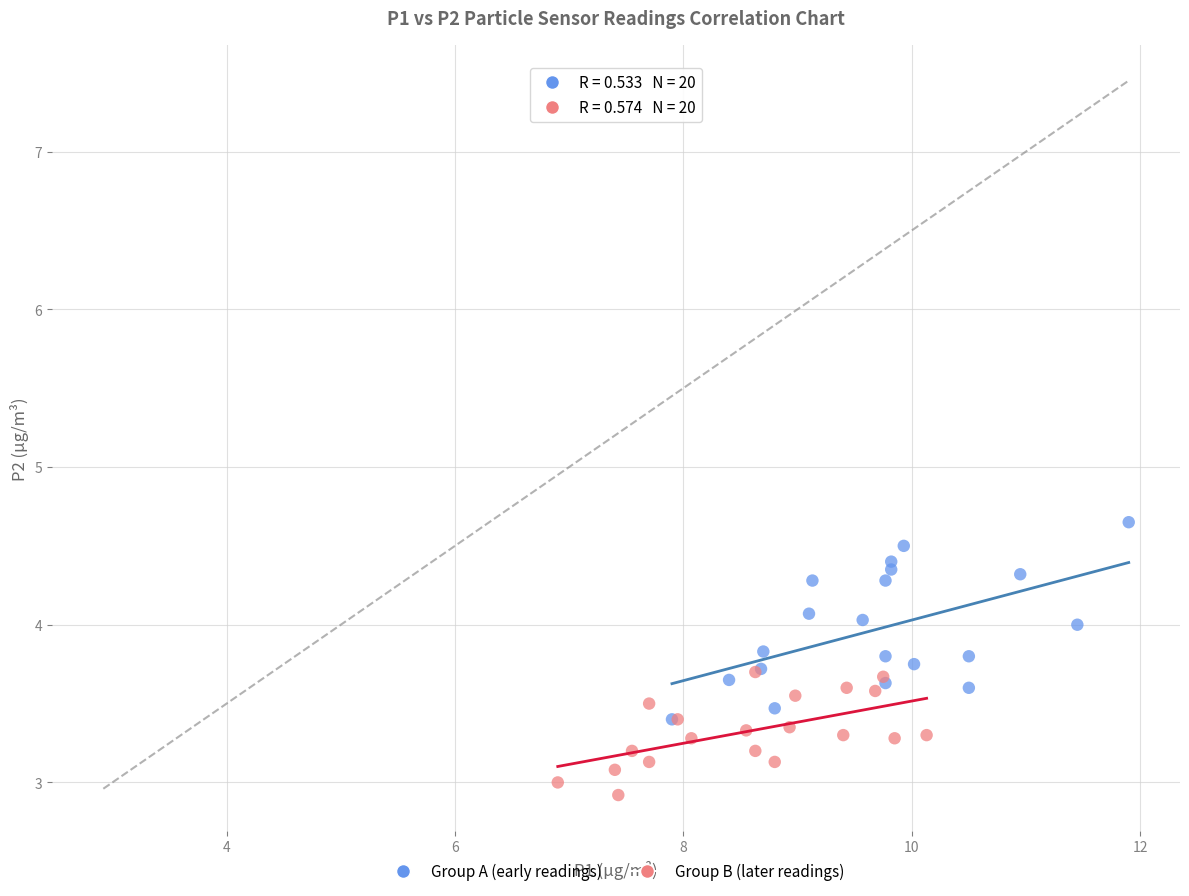

Which series reaches the minimum Y coordinate?

Group B (later readings)